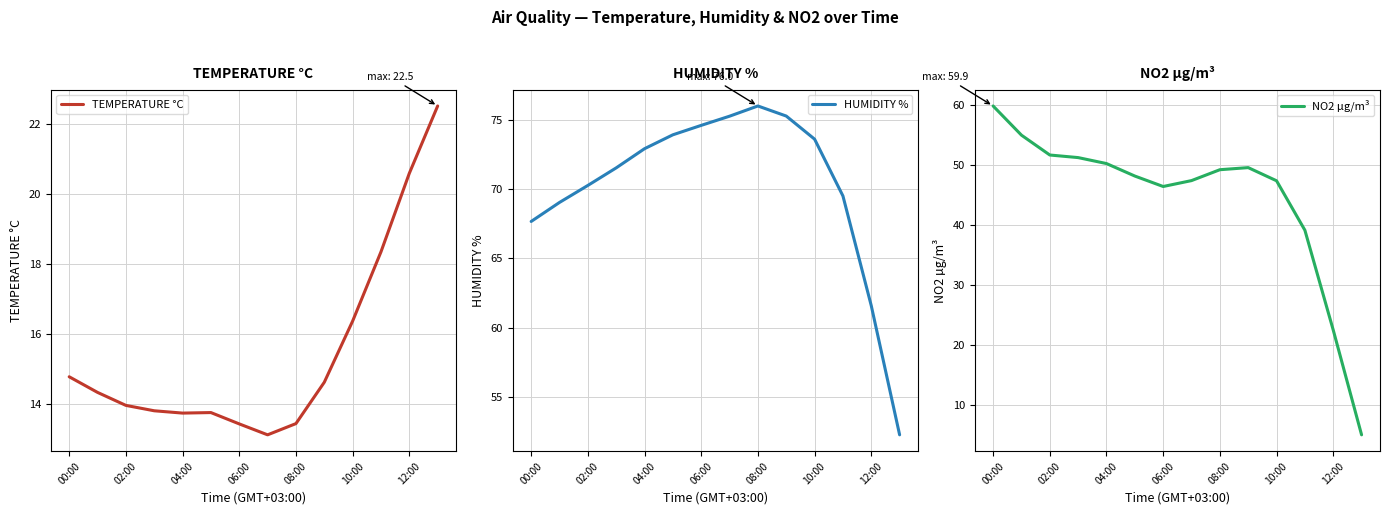

The value of TEMPERATURE °C at 00:00 is 14.8. True or false?

True